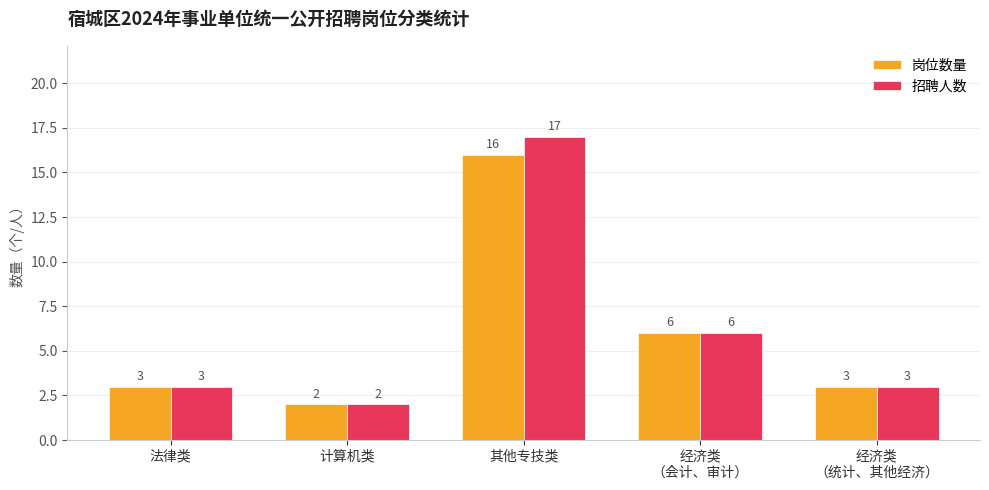

At how many categories does at least one series exceed 13?

1